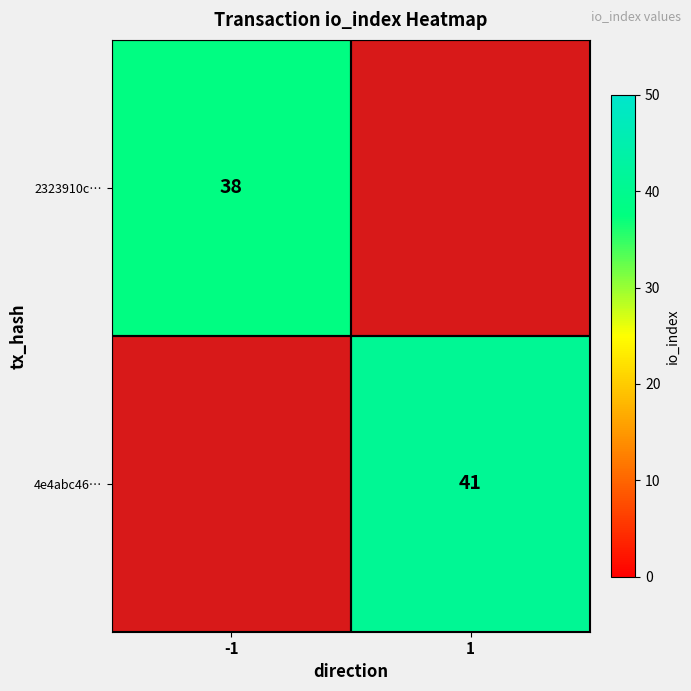

True or false: 4e4abc46… has a value of 41 at 1.

True